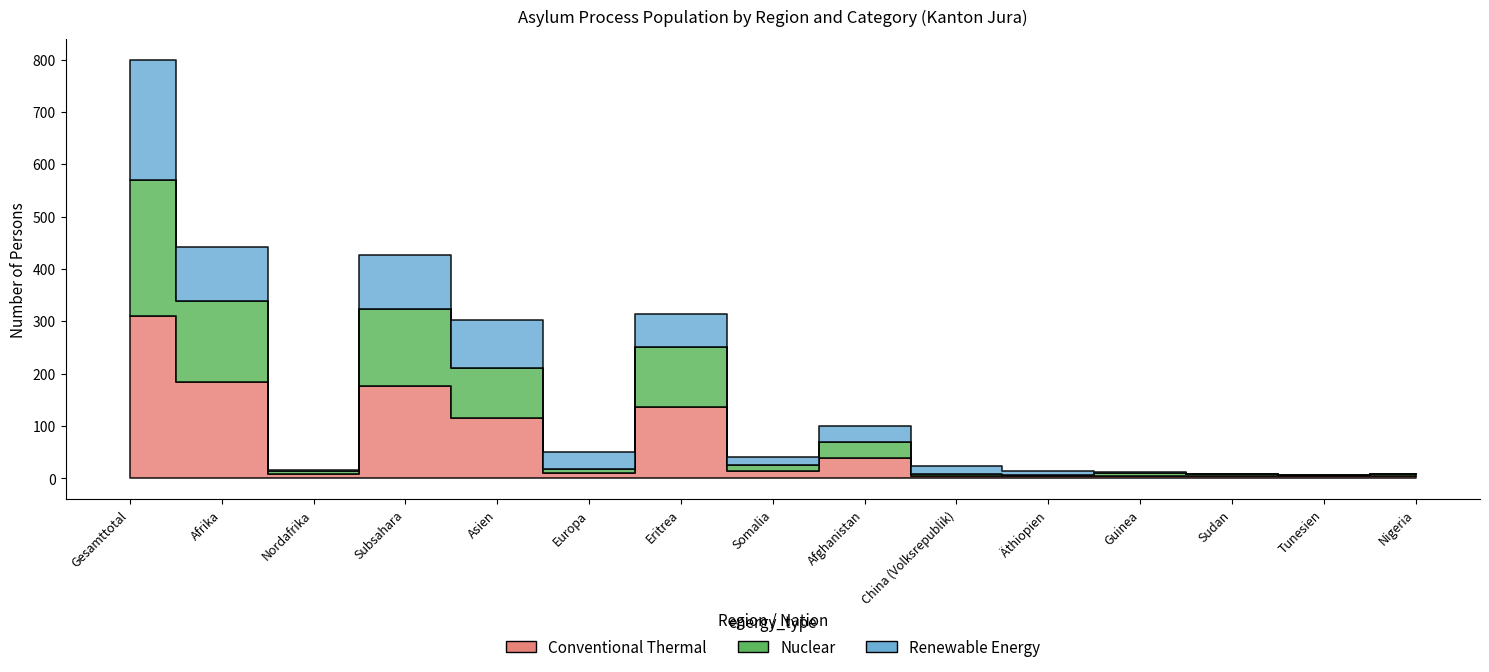

Where is Renewable Energy nearest to the value 114?

Afrika